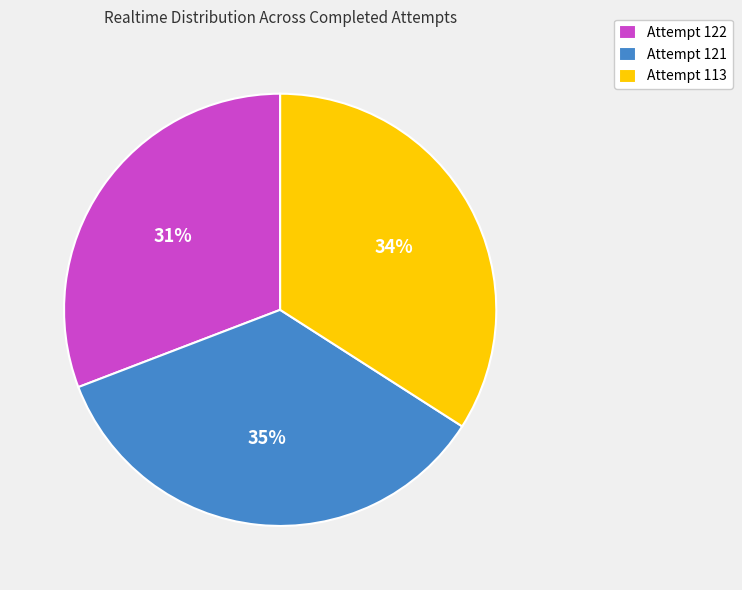

To the nearest percent, what is the difference between the largest and smallest slice percentages?

4%